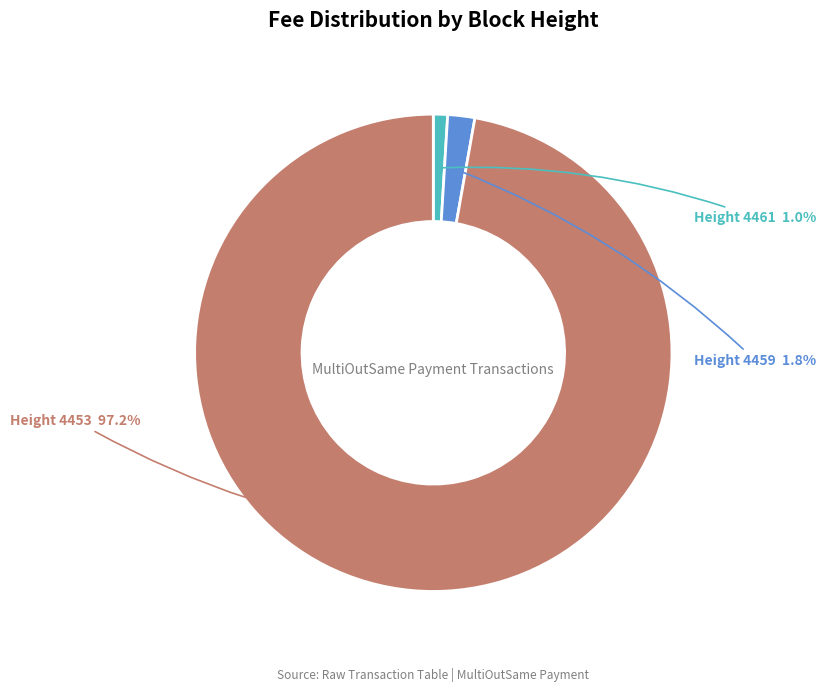

Is there any slice that represents more than half of the pie?

Yes